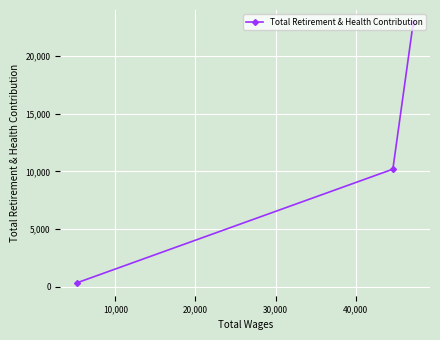

What is the average value?

11144